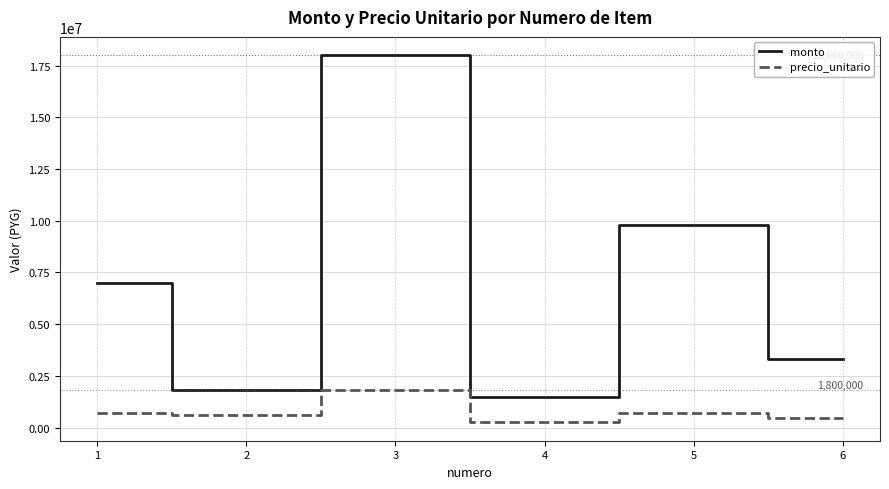

At how many categories does at least one series exceed 2997257?

4